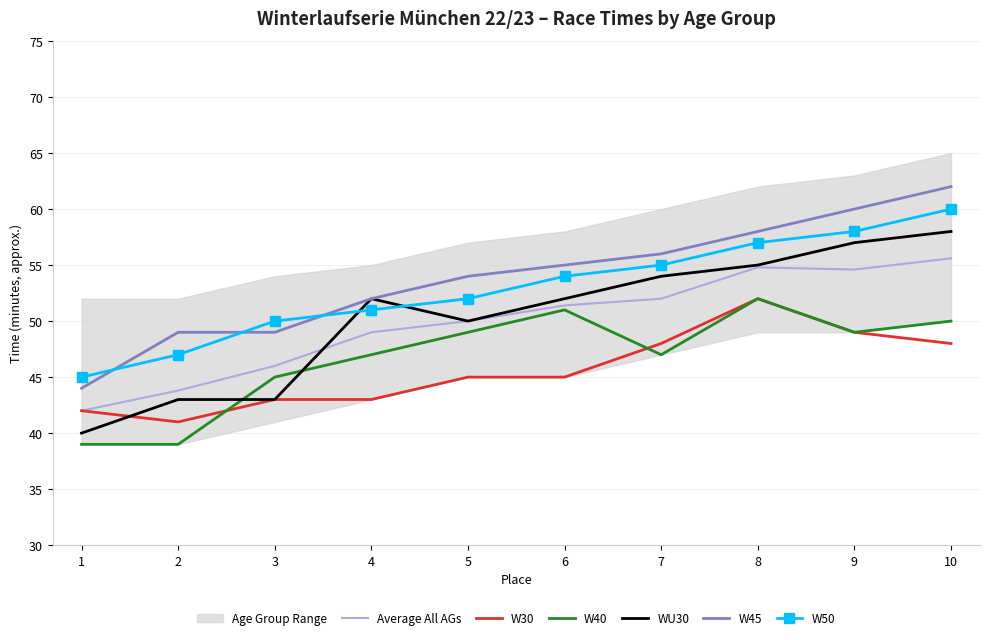

At which label is W50 closest to 52?

5